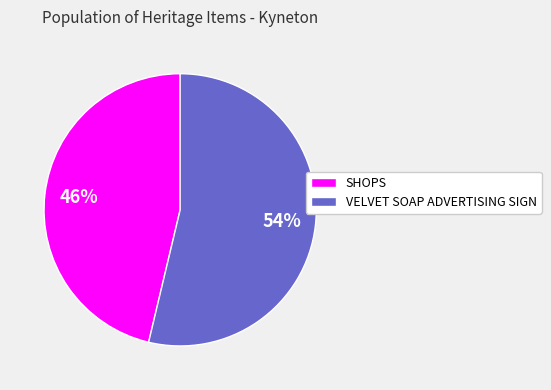

To the nearest percent, what portion does VELVET SOAP ADVERTISING SIGN represent?

54%